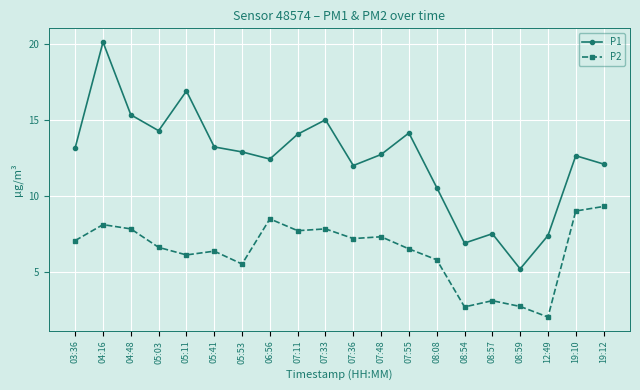

True or false: P1 and P2 intersect in this chart.

False